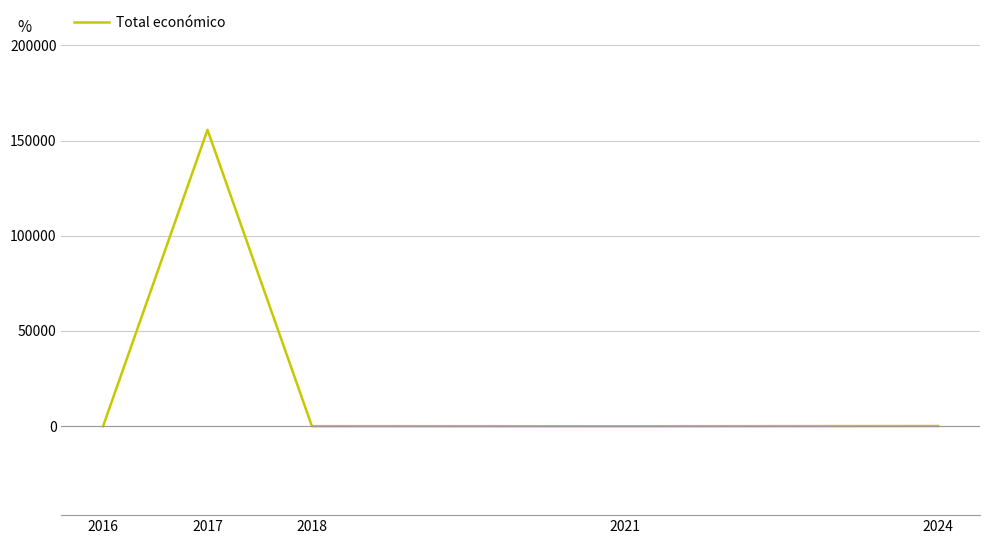

Where is the first local maximum?

2017